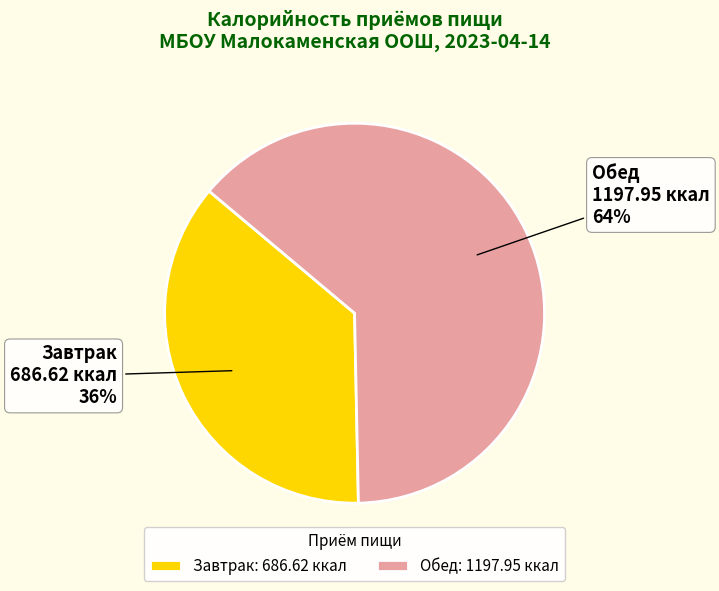

To the nearest percent, what is the combined percentage of Завтрак and Обед?

100%